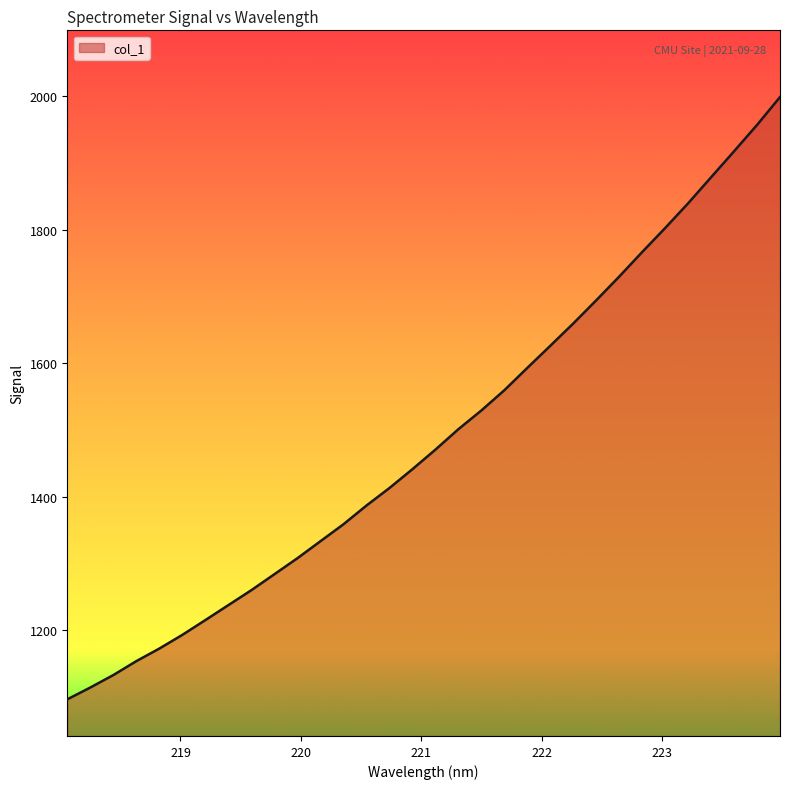

What is the greatest value displayed?

1998.2